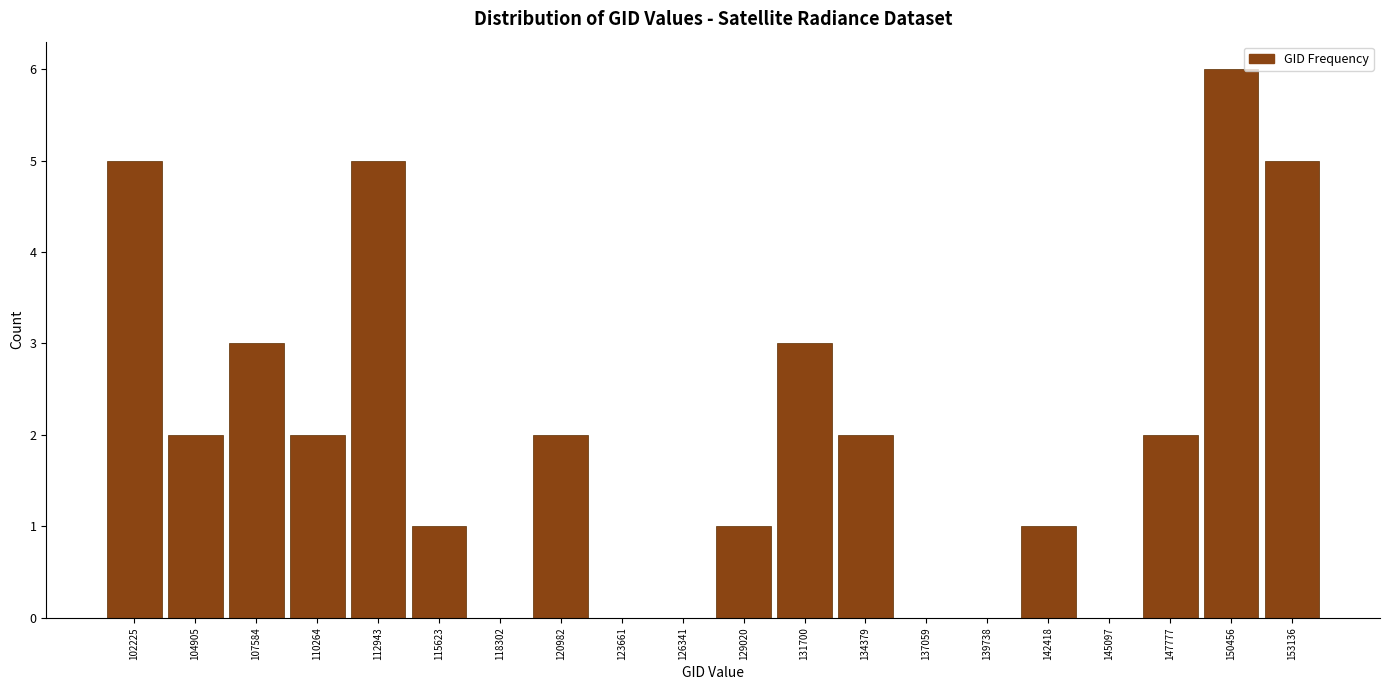

Reading left to right, transcribe this chart: for each bar, give the range it covers on the x-axis and its height. Neither the bar edges nor the heights are printed on the chart, so give them approximately, as read against the axes.

101000 to 103500: 5
103500 to 106000: 2
106000 to 109000: 3
109000 to 111500: 2
111500 to 114500: 5
114500 to 117000: 1
117000 to 119500: 0
119500 to 122500: 2
122500 to 125000: 0
125000 to 127500: 0
127500 to 130500: 1
130500 to 133000: 3
133000 to 135500: 2
135500 to 138500: 0
138500 to 141000: 0
141000 to 144000: 1
144000 to 146500: 0
146500 to 149000: 2
149000 to 152000: 6
152000 to 154500: 5